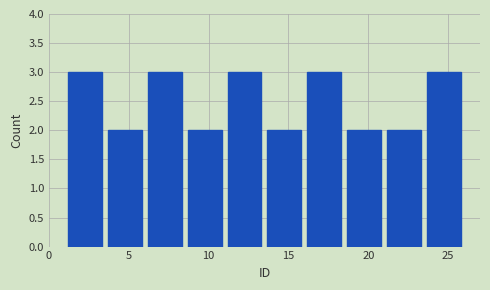

Reading left to right, list every bar in this chart as the range it spans on the x-axis followed by its height. The values are not printed on the chart, so give them approximately, as read against the axis.

1.0 to 3.5: 3
3.5 to 6.0: 2
6.0 to 8.5: 3
8.5 to 11.0: 2
11.0 to 13.5: 3
13.5 to 16.0: 2
16.0 to 18.5: 3
18.5 to 21.0: 2
21.0 to 23.5: 2
23.5 to 26.0: 3